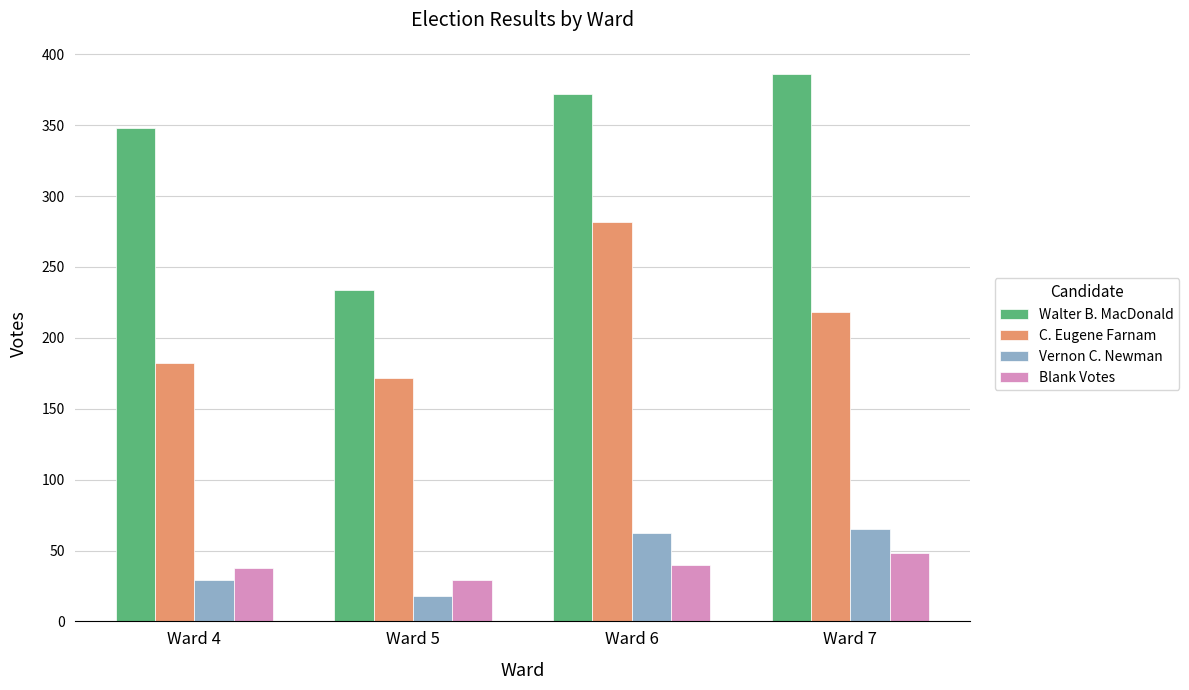

What value does the Vernon C. Newman series have at Ward 5?

18